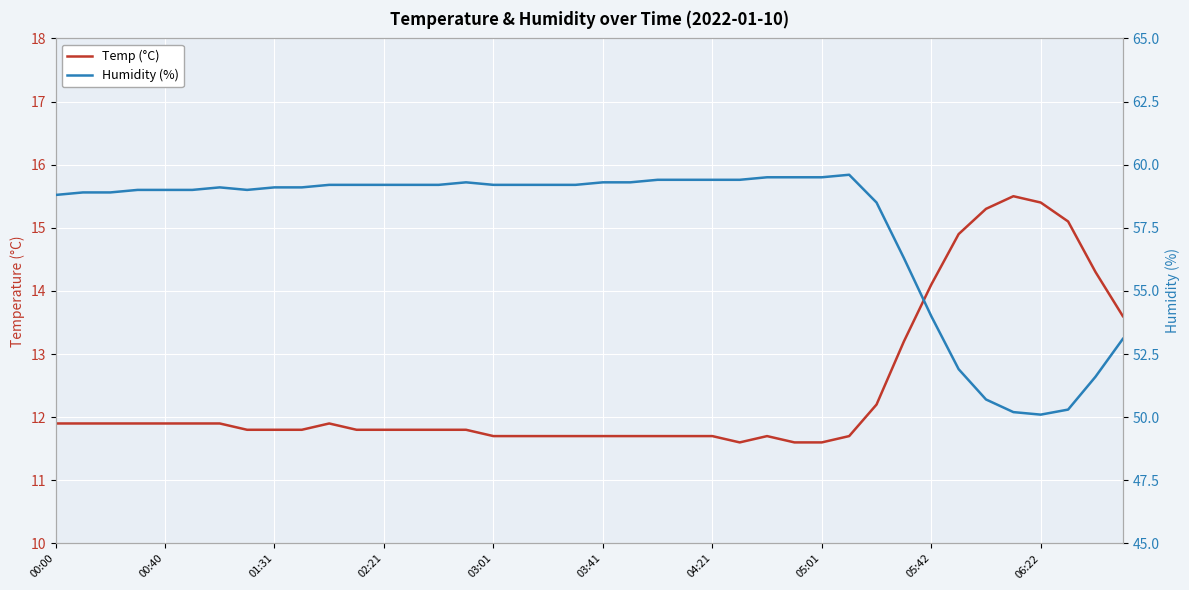

List the series in order of their overall mean, lowest first.

Temp, Humidity